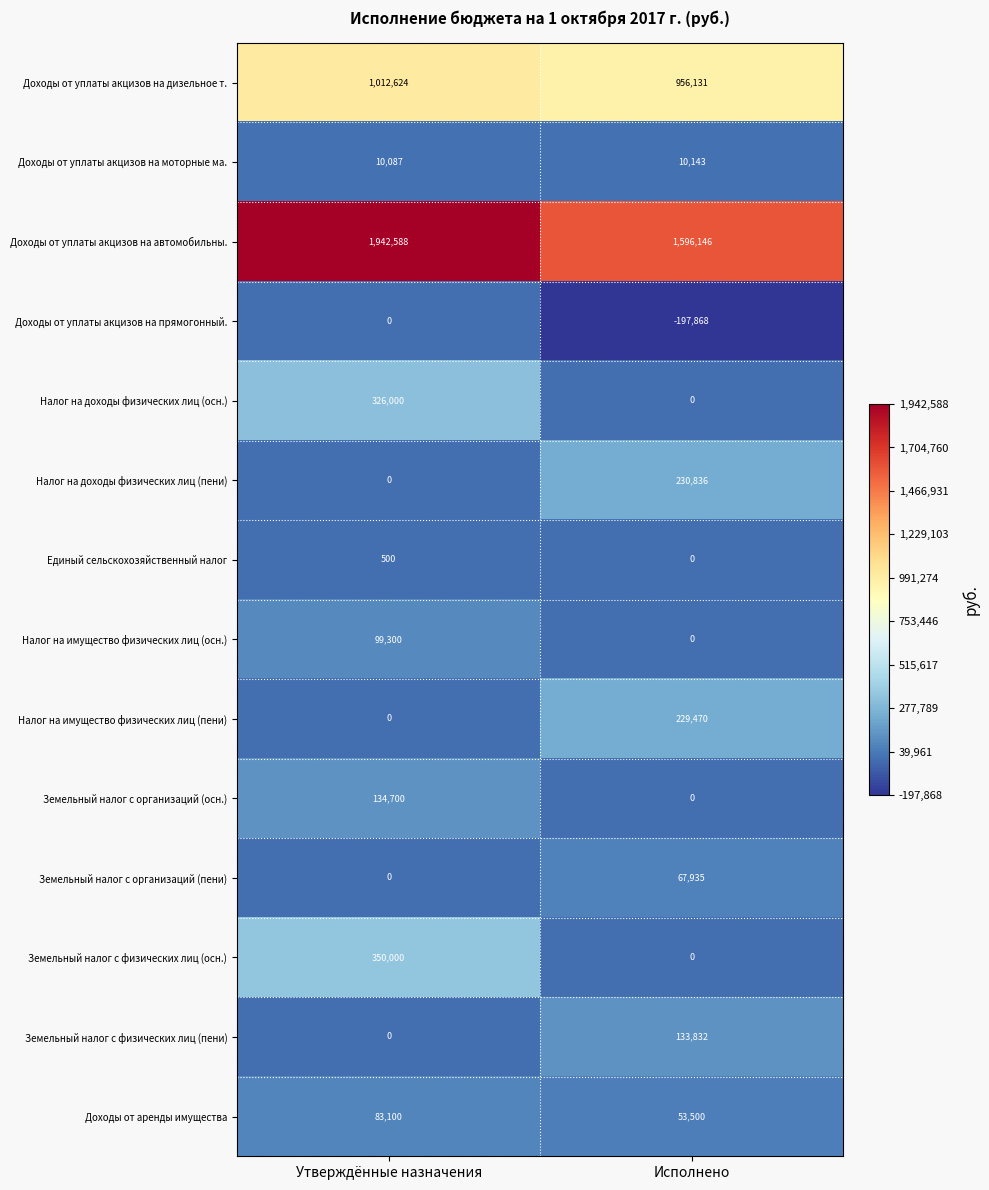

Rank the series by their maximum value, from lowest to highest.

Доходы от уплаты акцизов на прямогонный., Единый сельскохозяйственный налог, Доходы от уплаты акцизов на моторные ма., Земельный налог с организаций (пени), Доходы от аренды имущества, Налог на имущество физических лиц (осн.), Земельный налог с физических лиц (пени), Земельный налог с организаций (осн.), Налог на имущество физических лиц (пени), Налог на доходы физических лиц (пени), Налог на доходы физических лиц (осн.), Земельный налог с физических лиц (осн.), Доходы от уплаты акцизов на дизельное т., Доходы от уплаты акцизов на автомобильны.